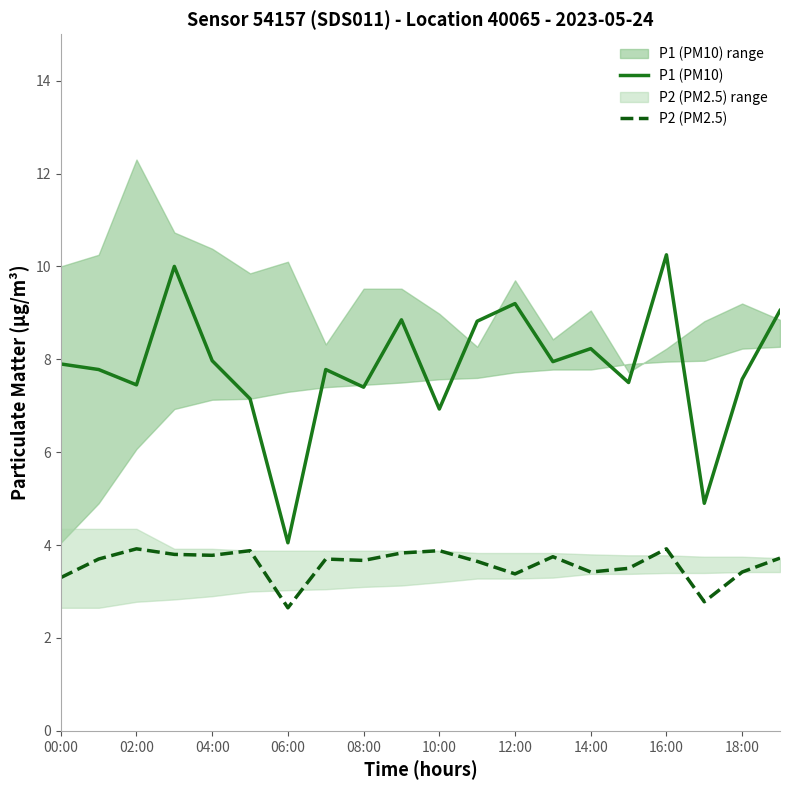

True or false: P2 (PM2.5) and P1 (PM10) intersect in this chart.

False